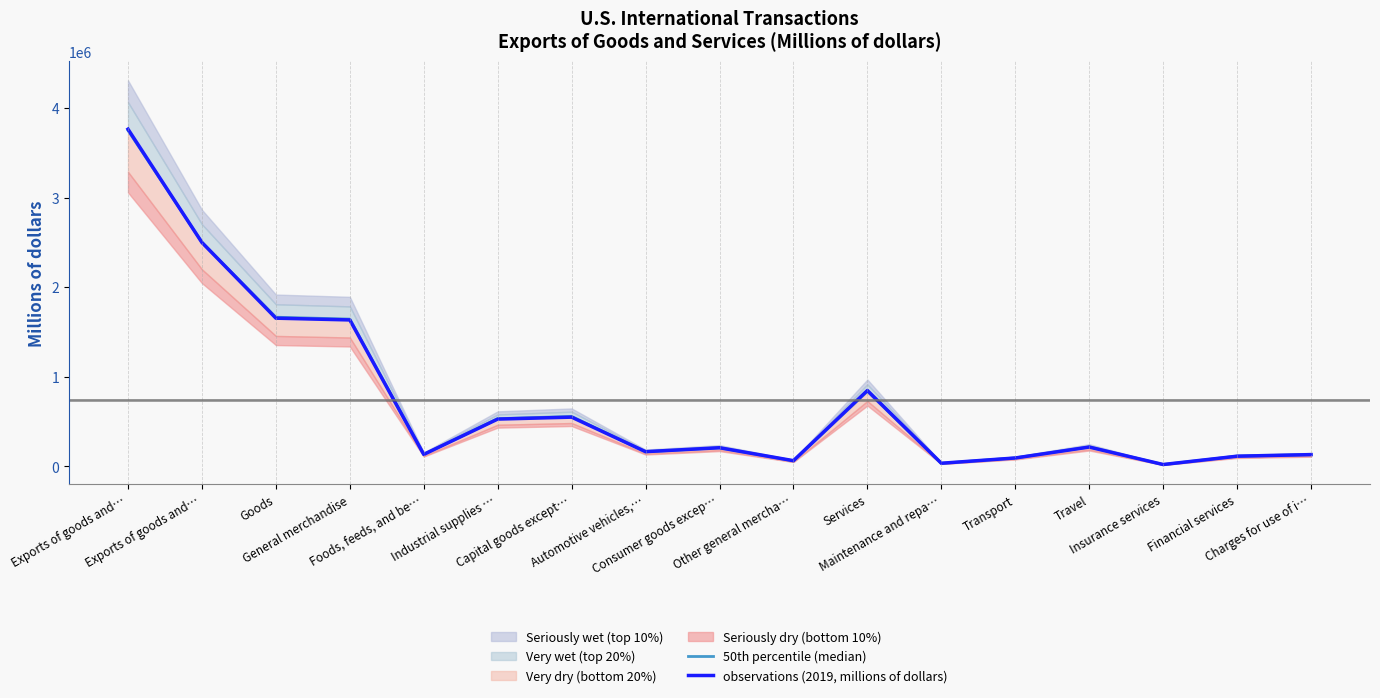

Count the number of data series in this chart.

2